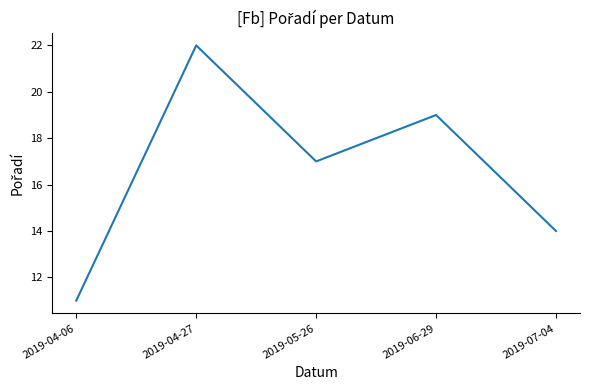

At which label is the value closest to 16?

2019-05-26